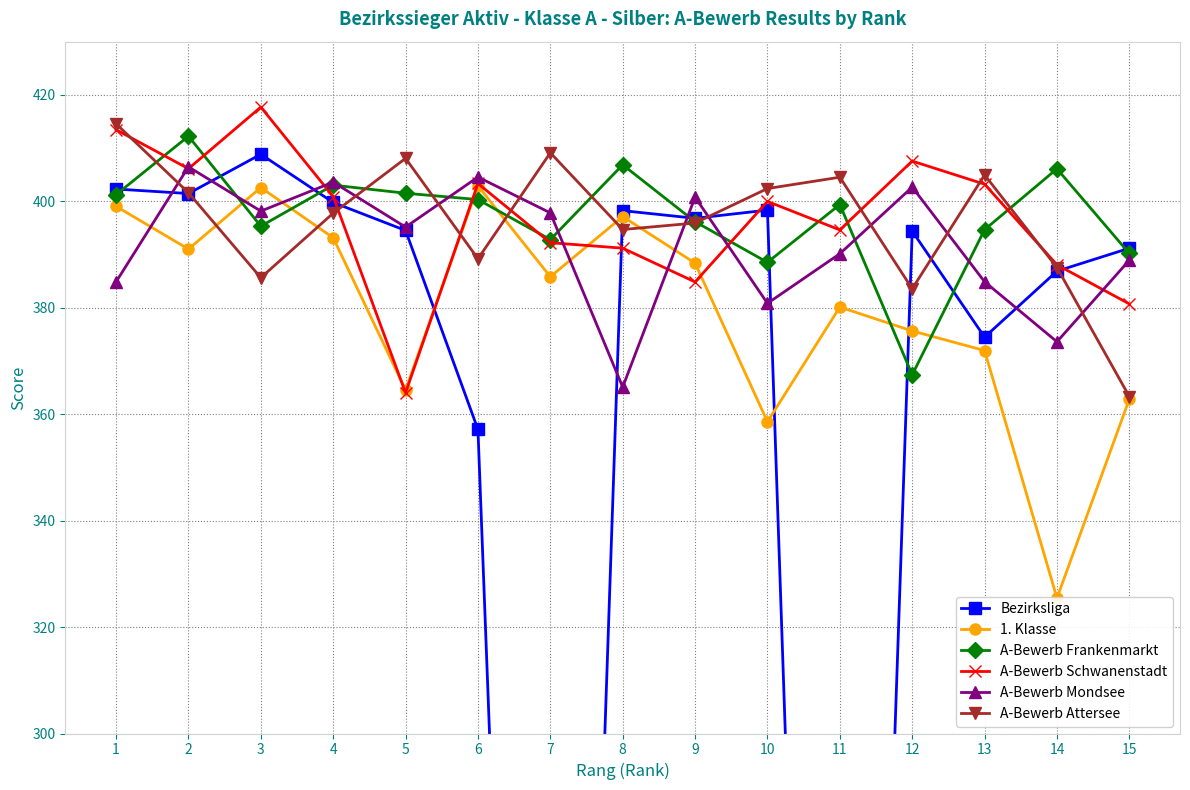

Rank the series at 9 from highest to lowest value.

A-Bewerb Mondsee, Bezirksliga, A-Bewerb Frankenmarkt, A-Bewerb Attersee, 1. Klasse, A-Bewerb Schwanenstadt